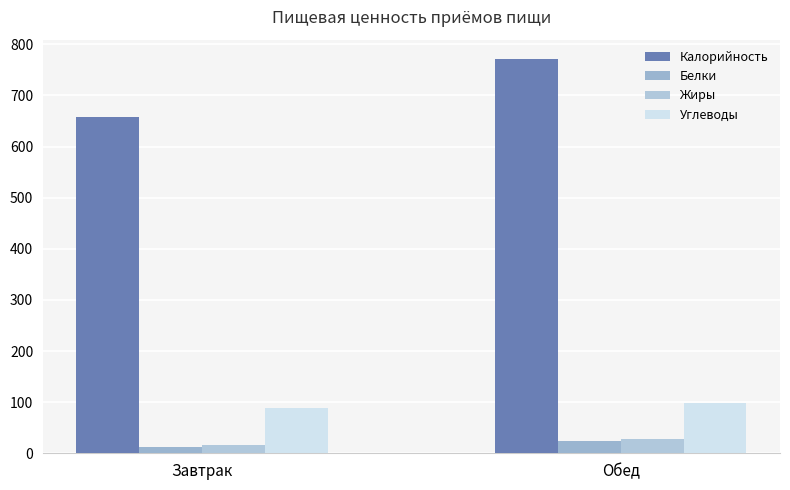

Is it true that Жиры equals 15.8 at Завтрак?

True